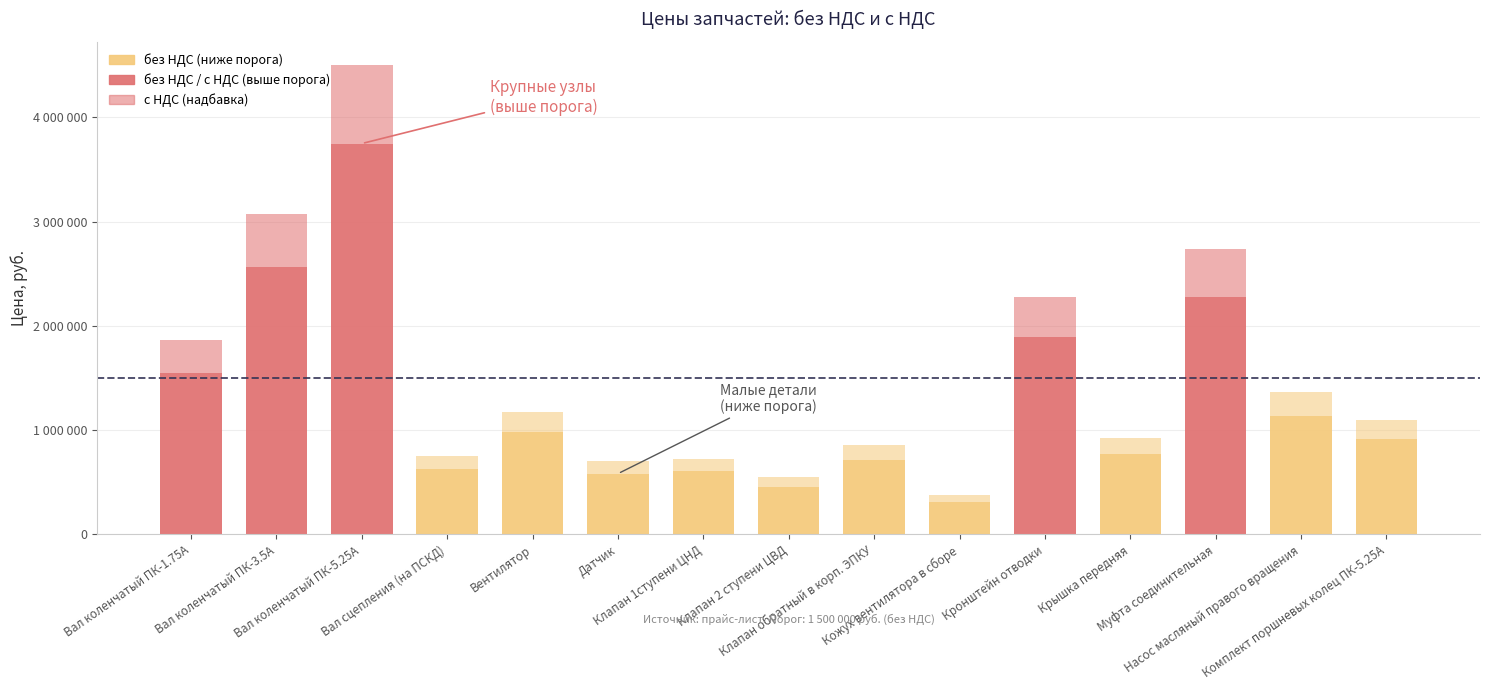

At which category does the chart reach its minimum across all series?

Кожух вентилятора в сборе